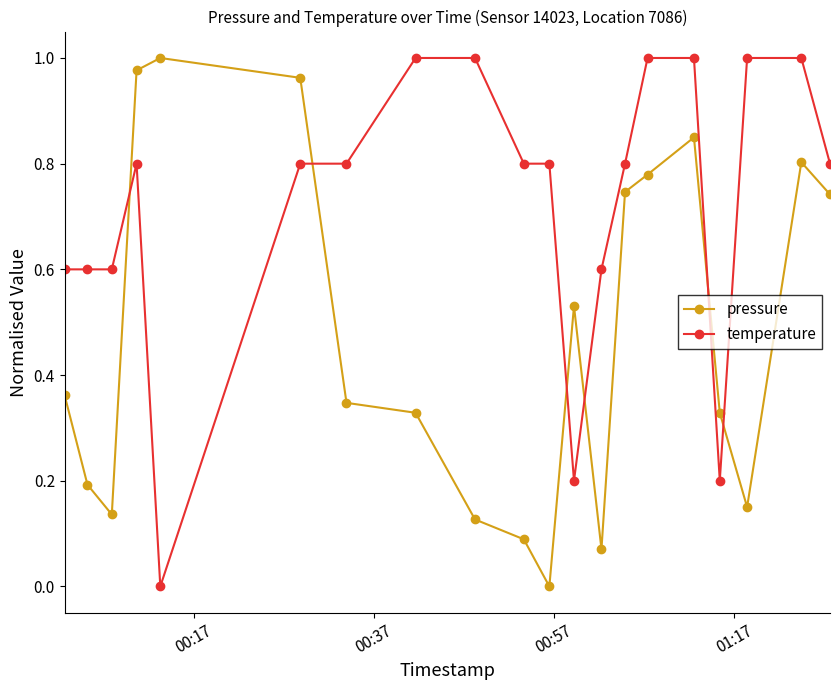

What is the sum of all pressure values?

9.5